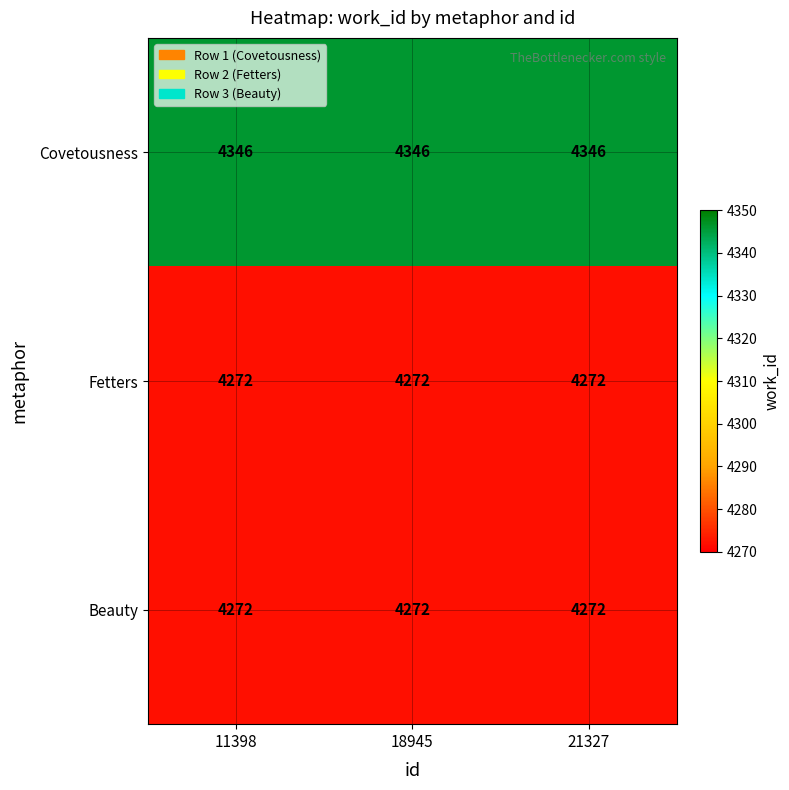

What is the maximum value shown in the chart?

4346